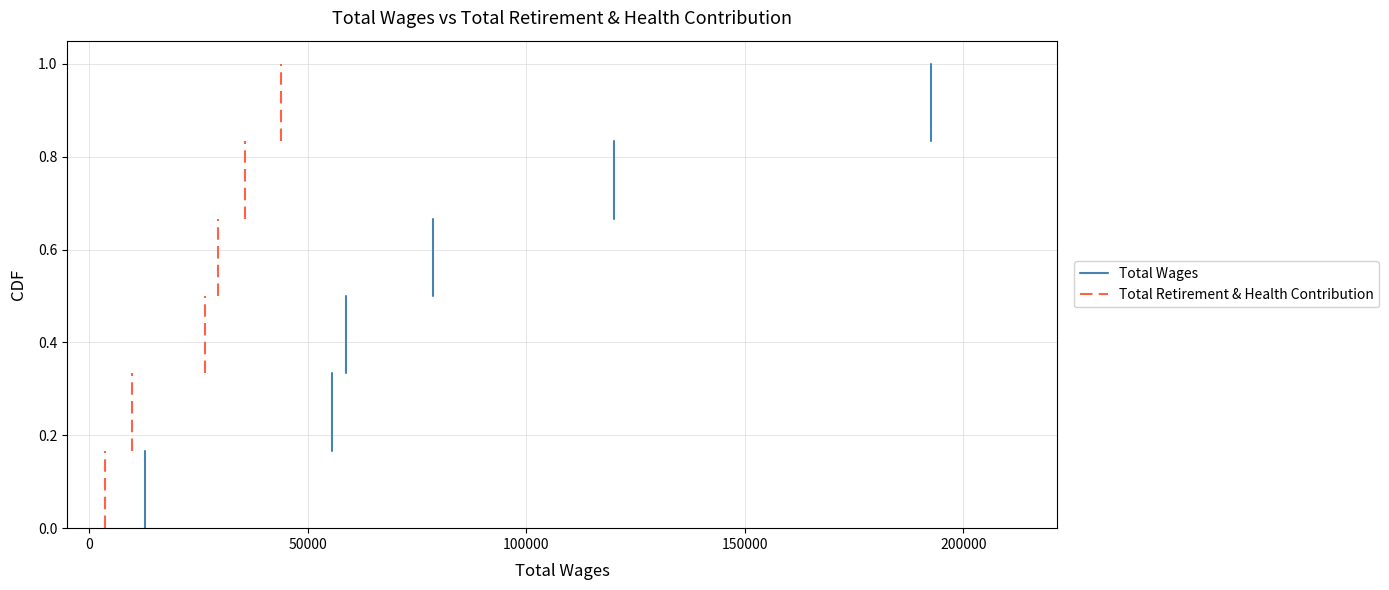

How many series are shown in this chart?

2